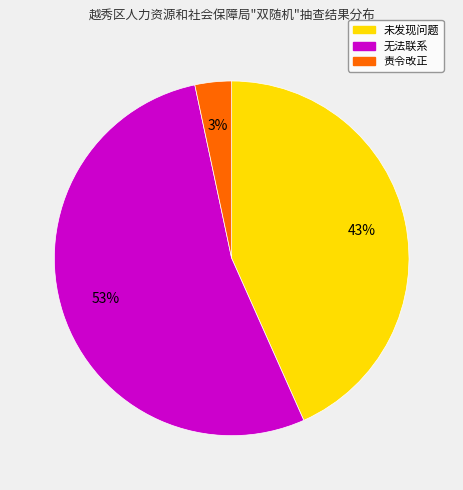

To the nearest percent, what is the average slice percentage?

33%